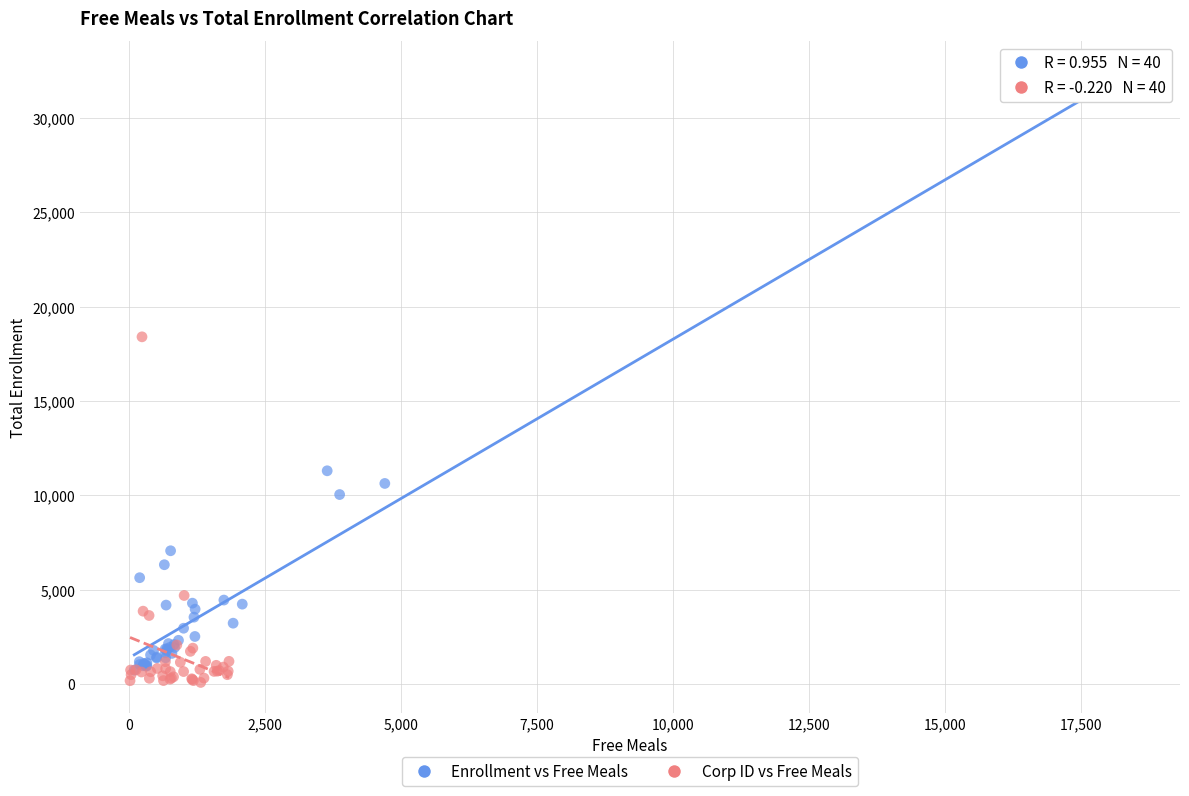

Which series has the largest Y range (max minus min)?

Enrollment vs Free Meals